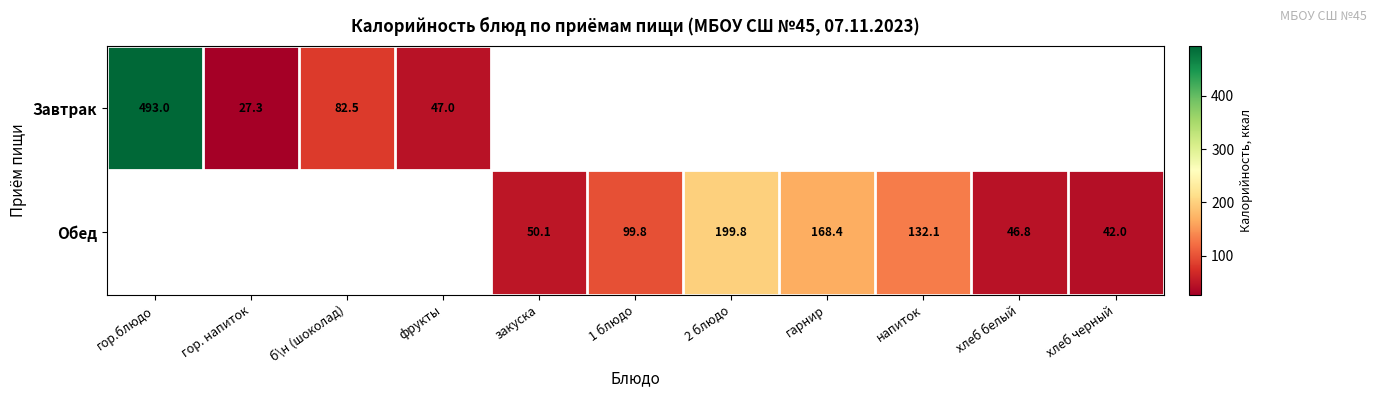

True or false: Завтрак has a value of 18.6 at фрукты.

False